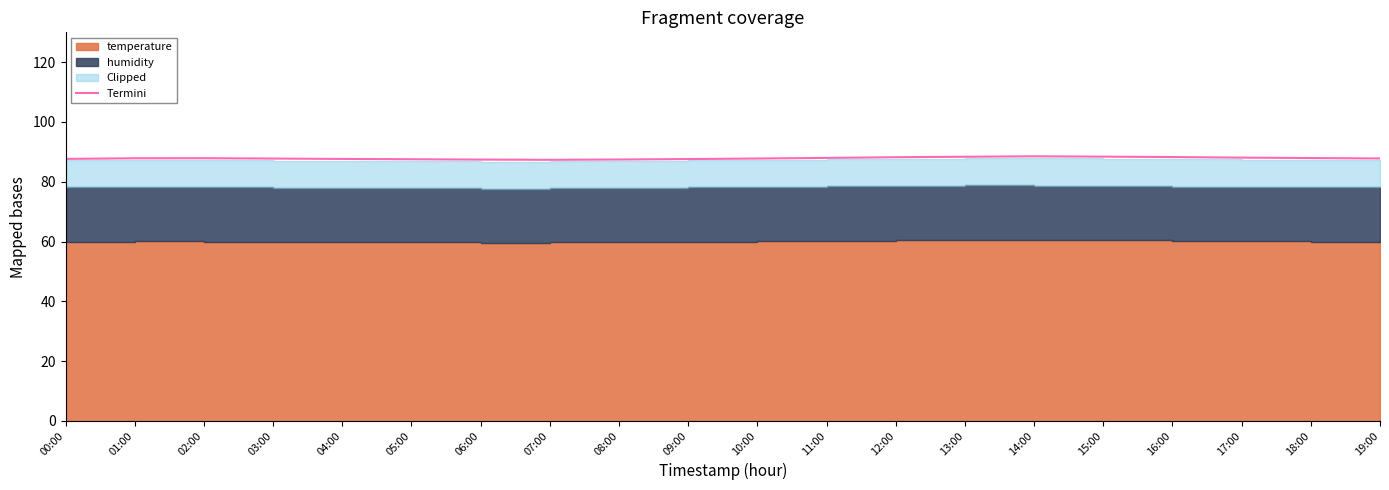

What is the change in value from 08:00 to 15:00?

+1.0